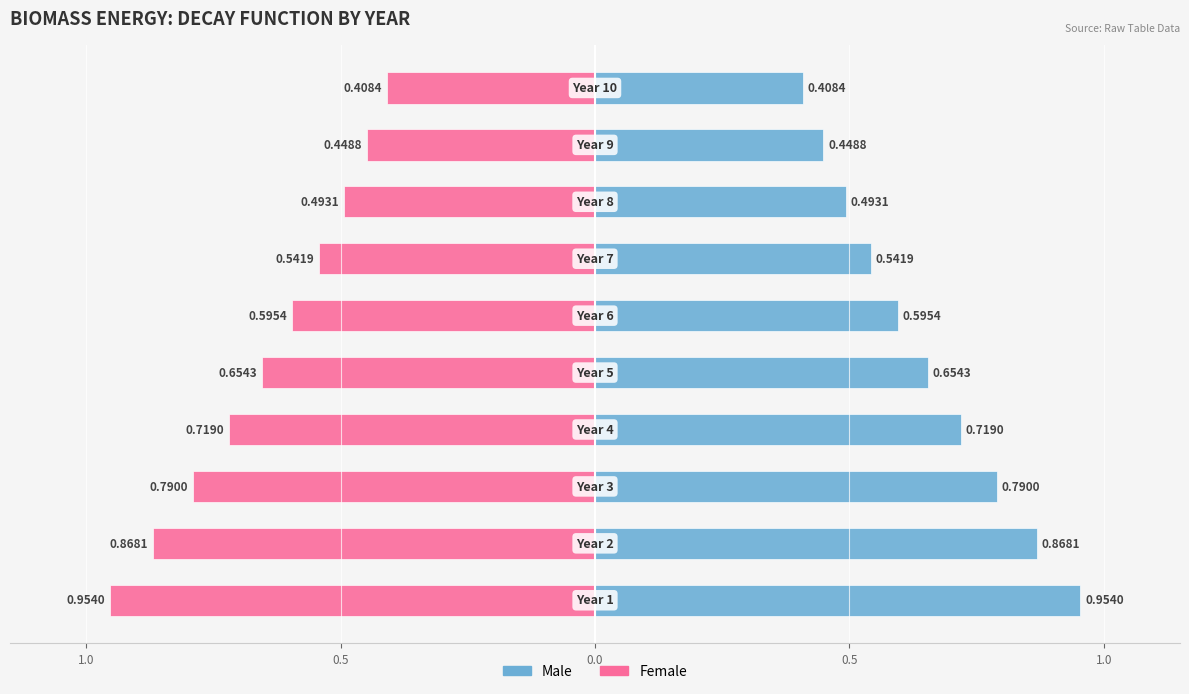

Read the Female value at 7.

-0.5